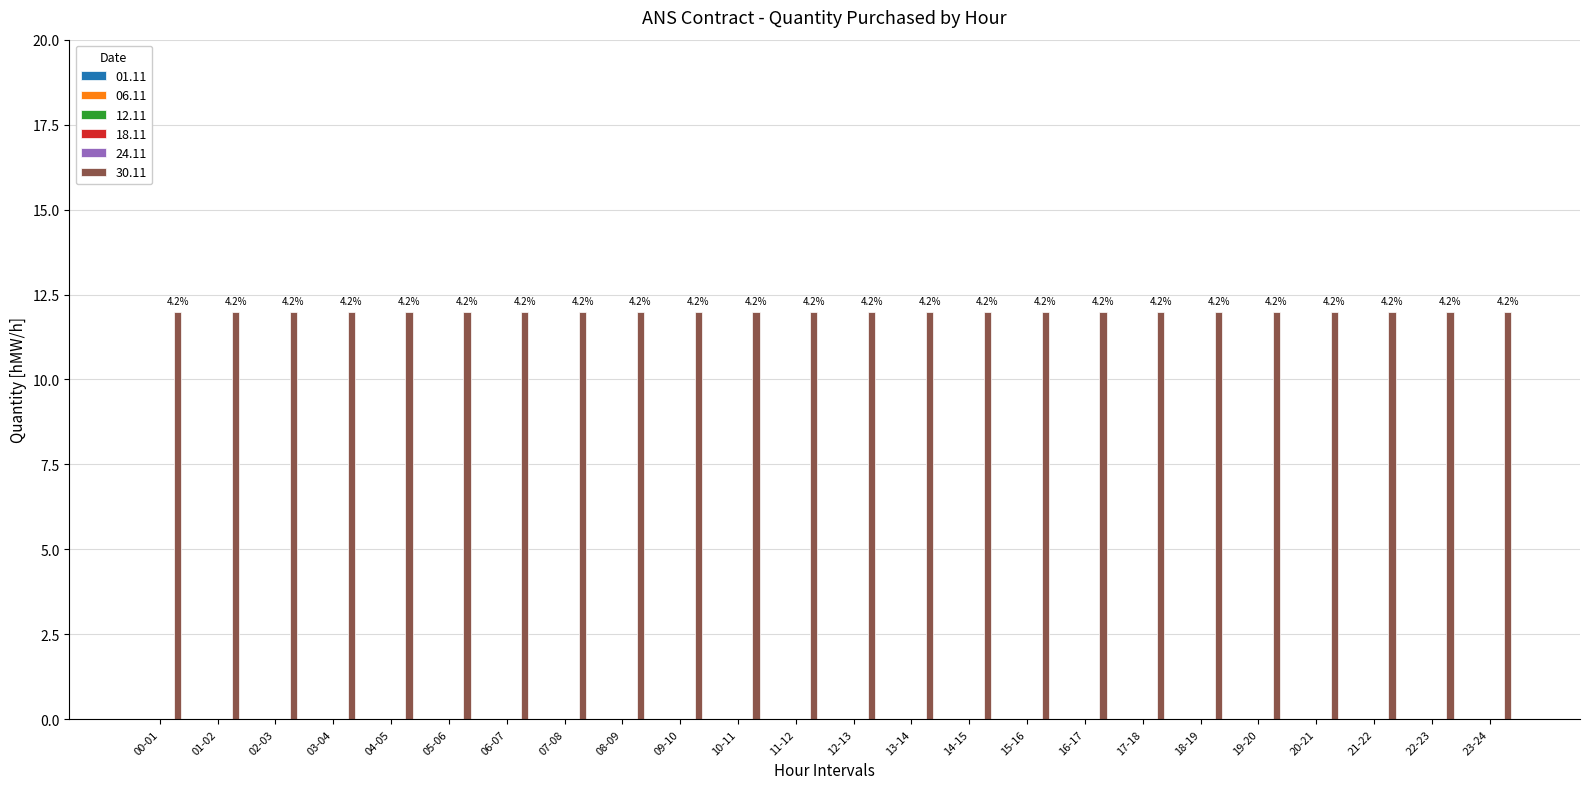

What is the difference between the highest and lowest values at 21-22?

12